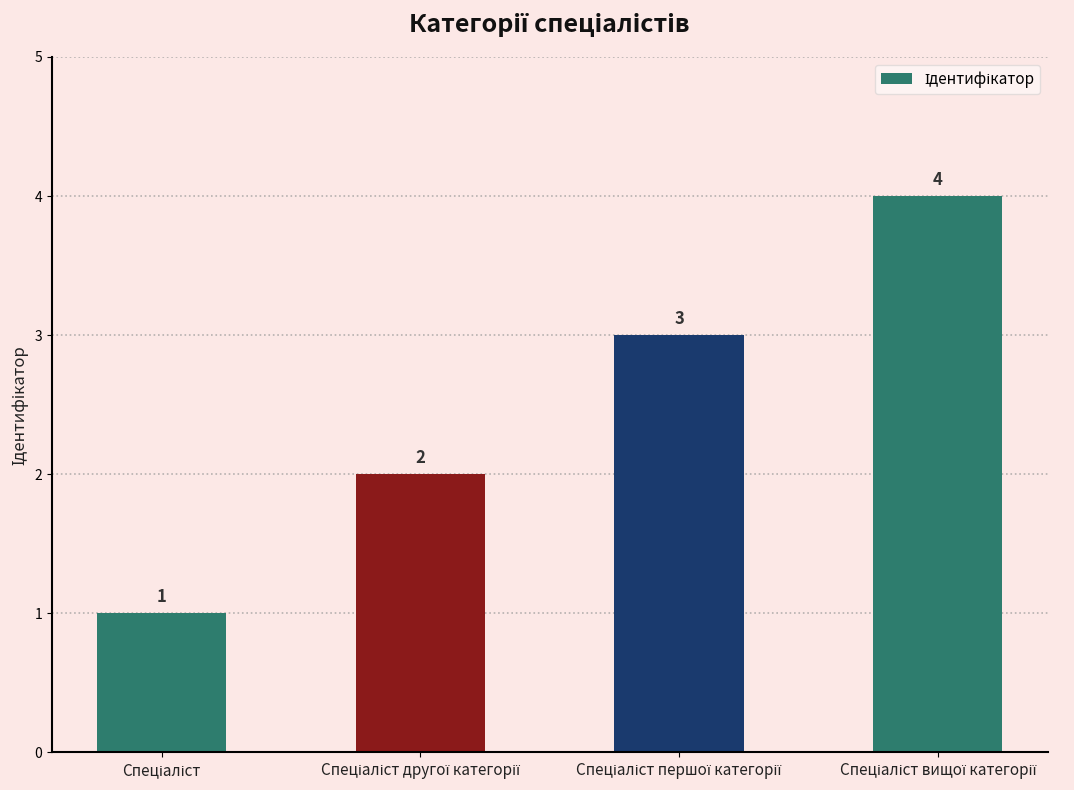

What is the difference between the maximum and minimum values?

3